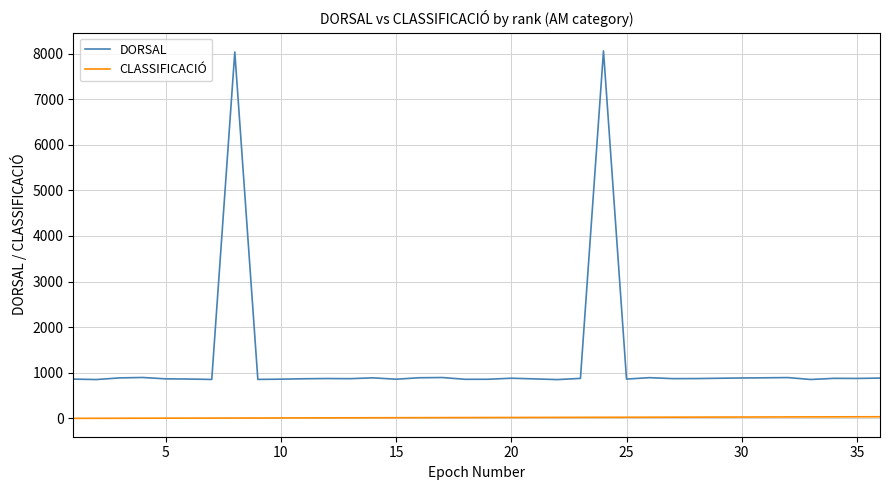

What is the maximum value shown in the chart?

8057